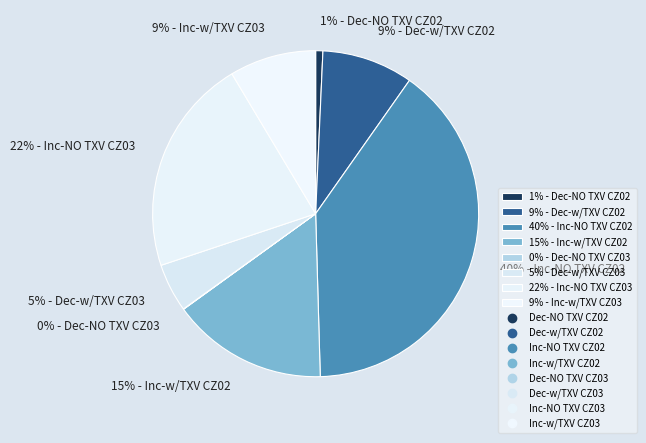

To the nearest percent, what percentage of the pie is 5% - Dec-w/TXV CZ03?

5%